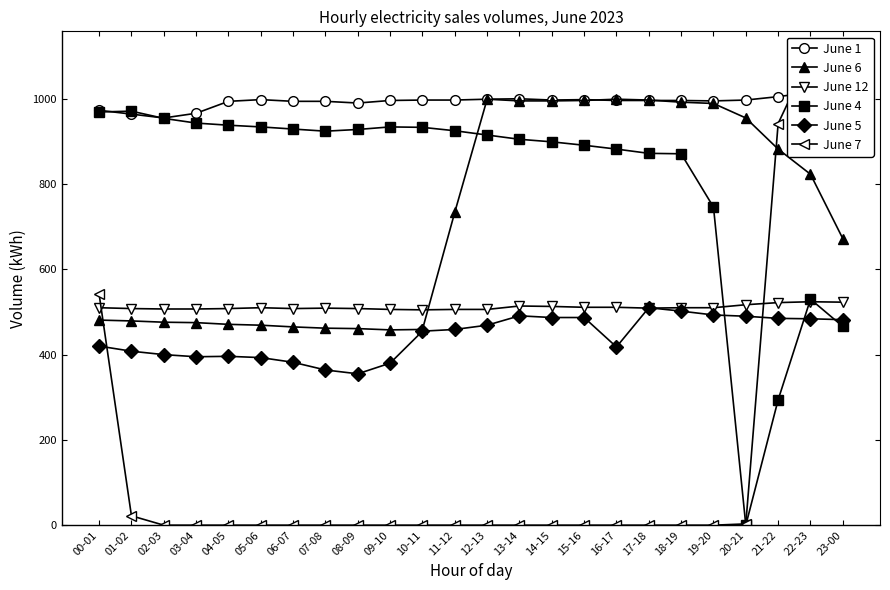

How many lines are shown in the chart?

6